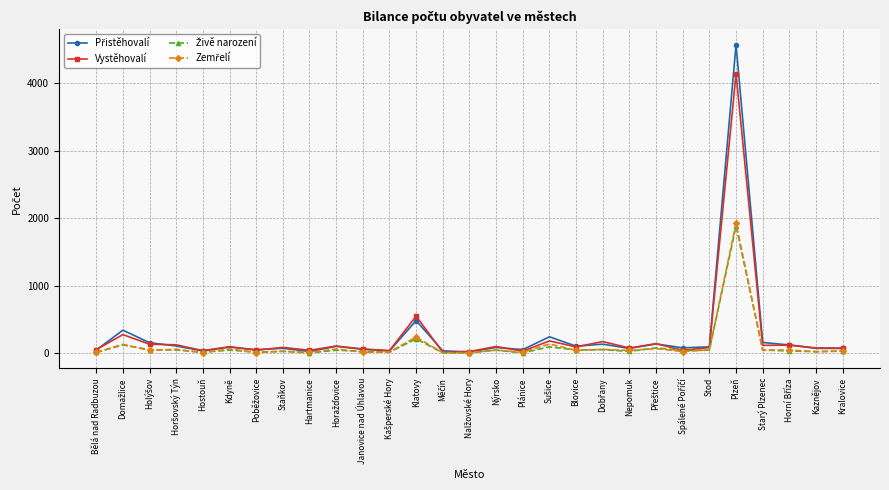

What is the difference between the maximum and second lowest values in the Vystěhovalí series?

4111